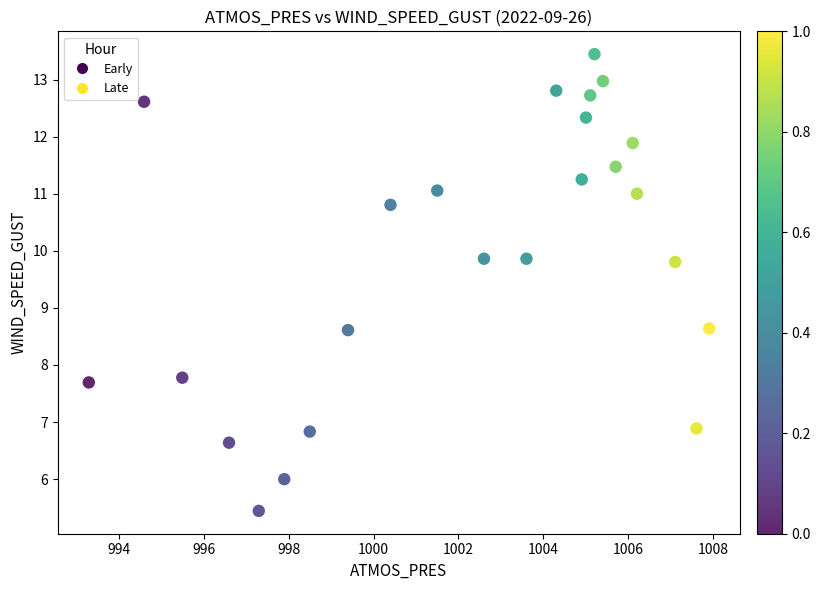

What is the range of Y values (max minus min)?

8.0